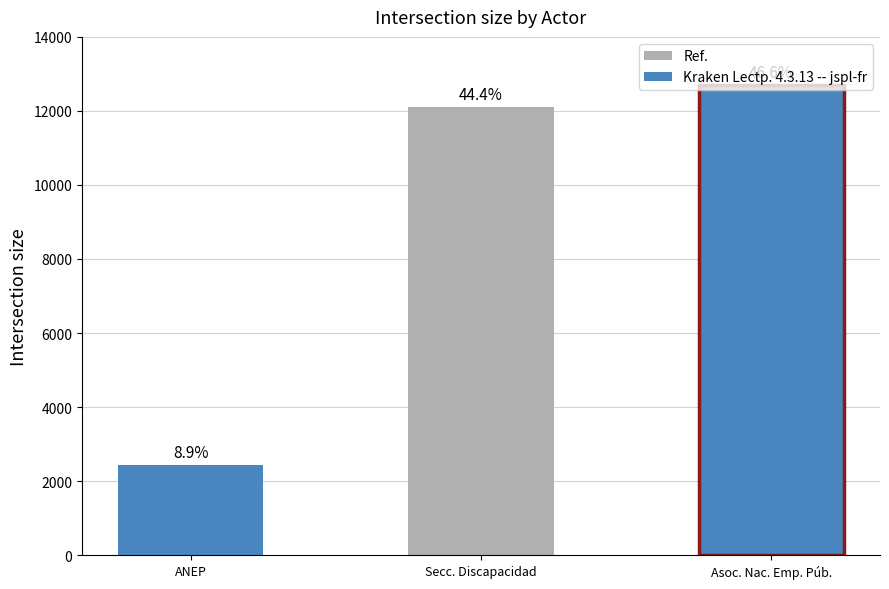

Reading left to right, list all the values displayed in this chart.

2439	12107	12708